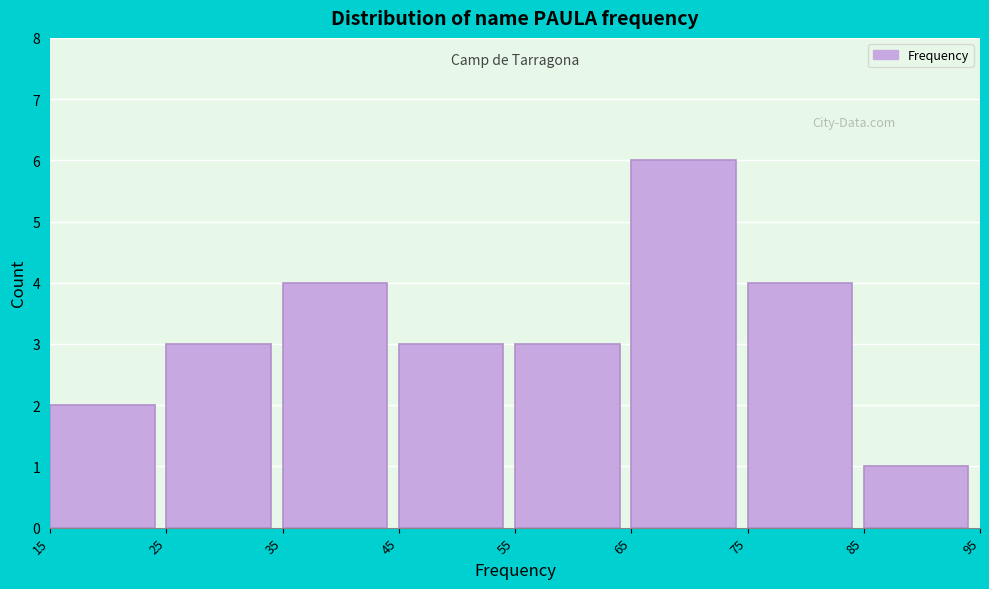

Reading left to right, list every bar in this chart as the range it spans on the x-axis followed by its height. The values are not printed on the chart, so give them approximately, as read against the axis.

15 to 25: 2
25 to 35: 3
35 to 45: 4
45 to 55: 3
55 to 65: 3
65 to 75: 6
75 to 85: 4
85 to 95: 1